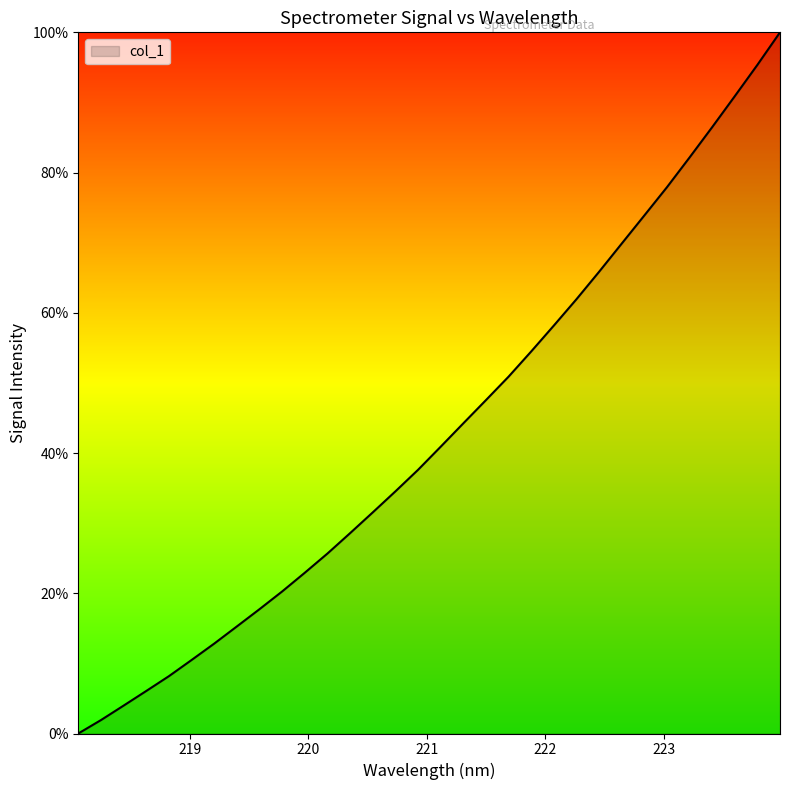

What is the difference between the maximum and minimum values?

100.0